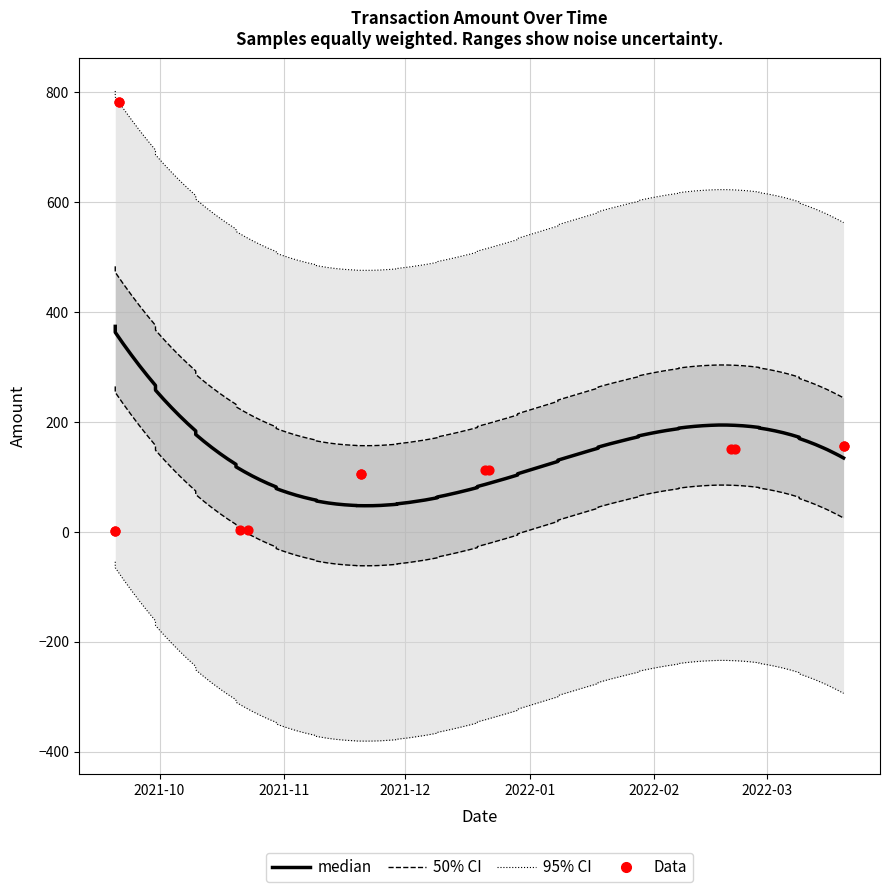

At how many categories does at least one series exceed 37?

10